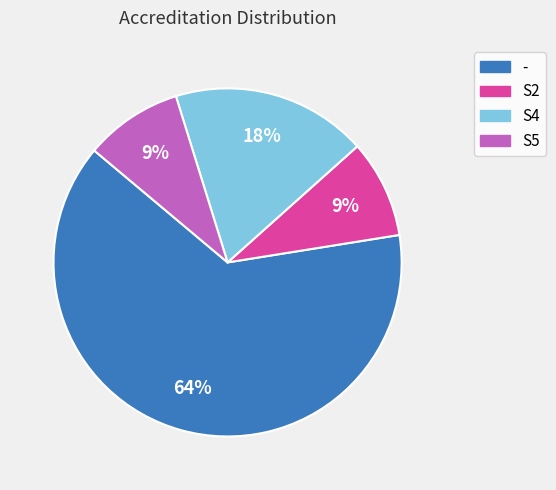

To the nearest percent, what percentage of the pie is S4?

18%